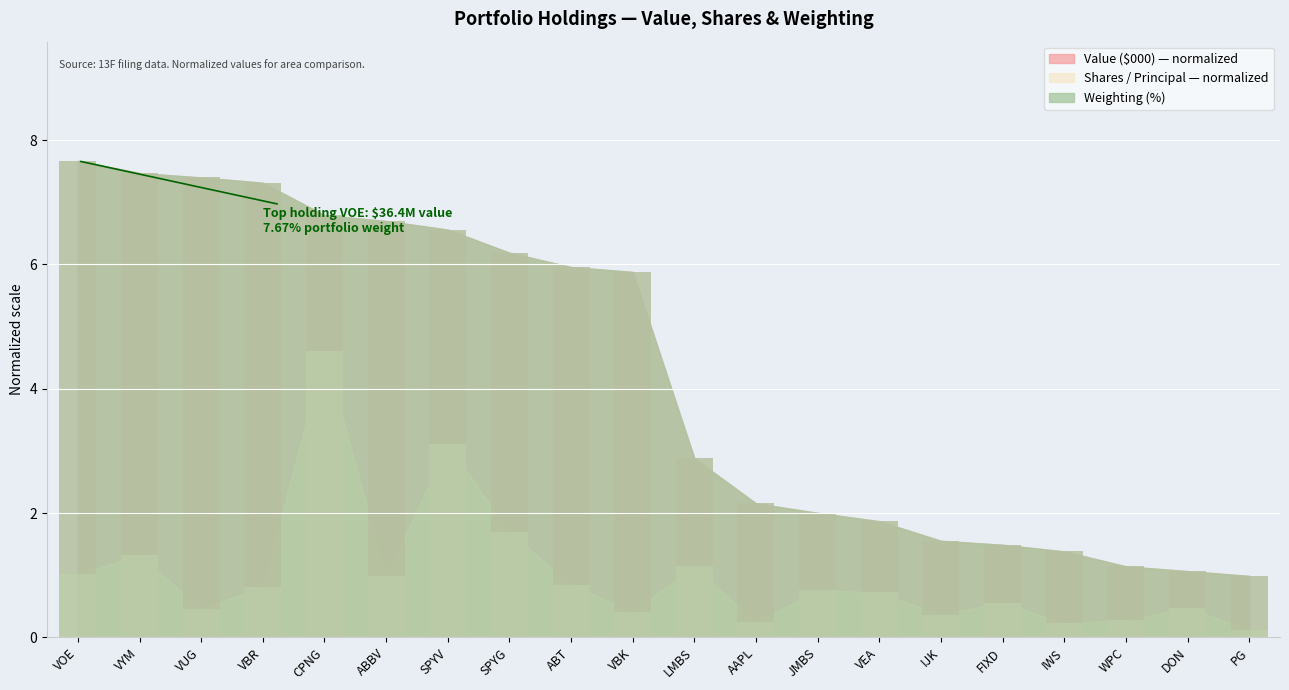

Reading left to right, extract all data points from this chart.

Value ($000): 7.7	7.5	7.4	7.3	6.8	6.7	6.6	6.2	6.0	5.9	2.9	2.2	2.0	1.9	1.6	1.5	1.4	1.1	1.1	1.0
Shares / Principal: 1.0	1.3	0.5	0.8	4.6	1.0	3.1	1.7	0.8	0.4	1.1	0.2	0.8	0.7	0.4	0.6	0.2	0.3	0.5	0.1
Weighting (%): 7.7	7.5	7.4	7.3	6.8	6.7	6.6	6.2	6.0	5.9	2.9	2.2	2.0	1.9	1.6	1.5	1.4	1.1	1.1	1.0